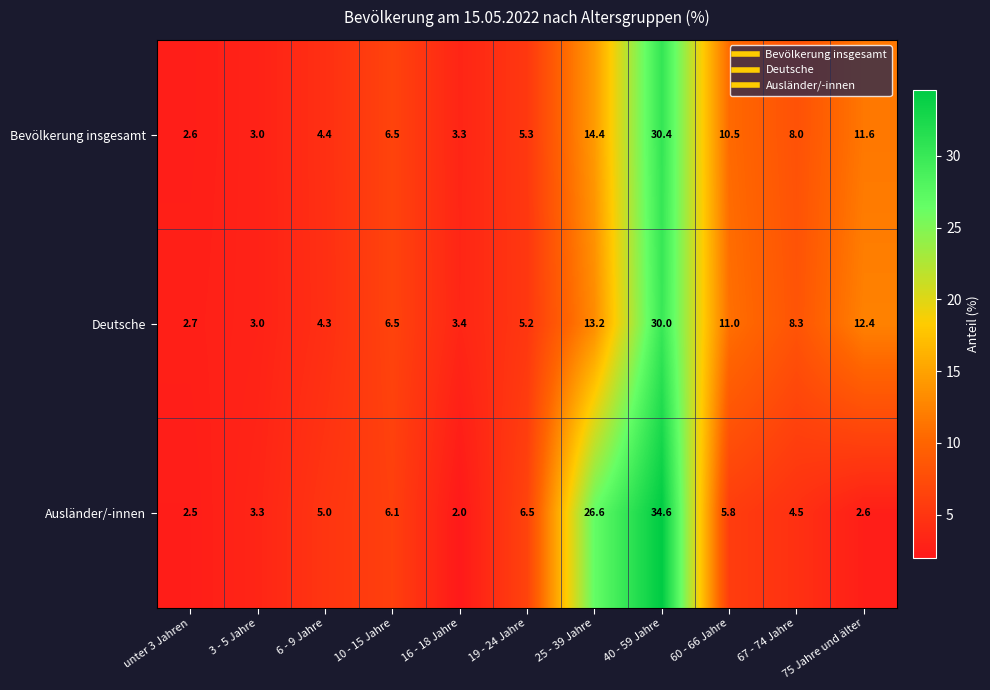

True or false: Deutsche has a value of 2.7 at unter 3 Jahren.

True